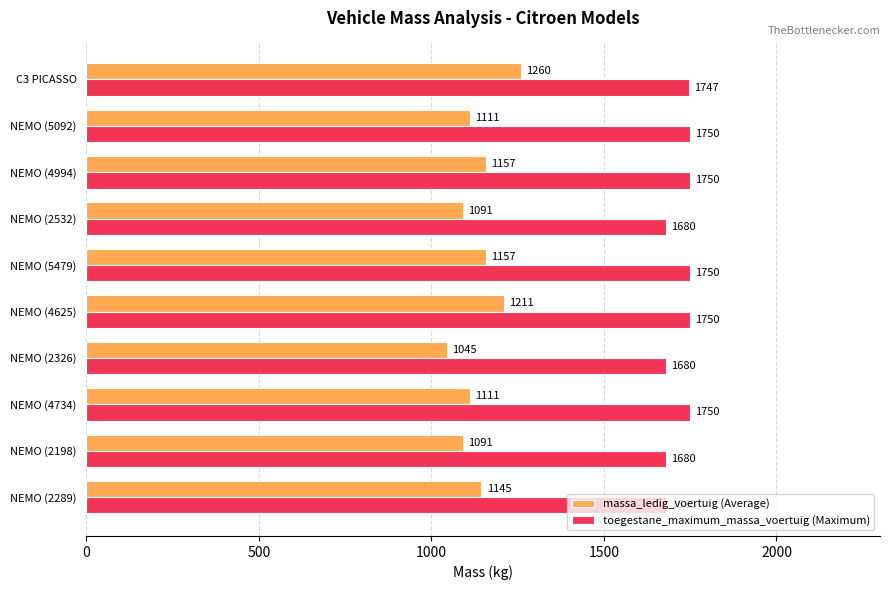

What is the difference between the maximum and minimum values in the massa_ledig_voertuig (Average) series?

215